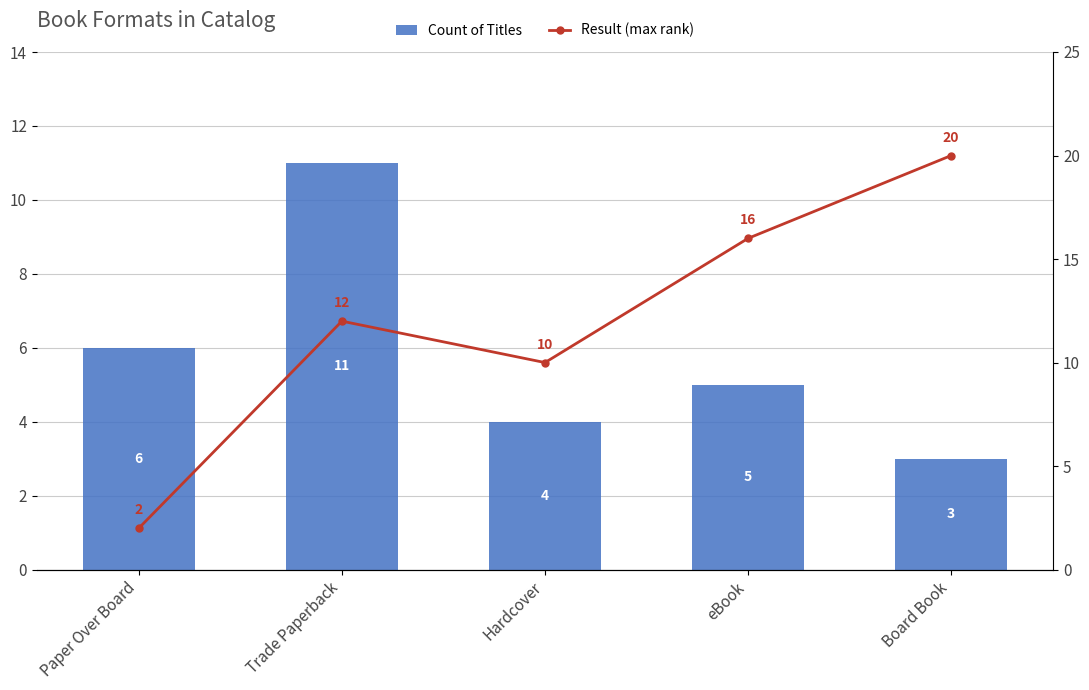

Which series has the largest range (max minus min)?

Result (max rank)